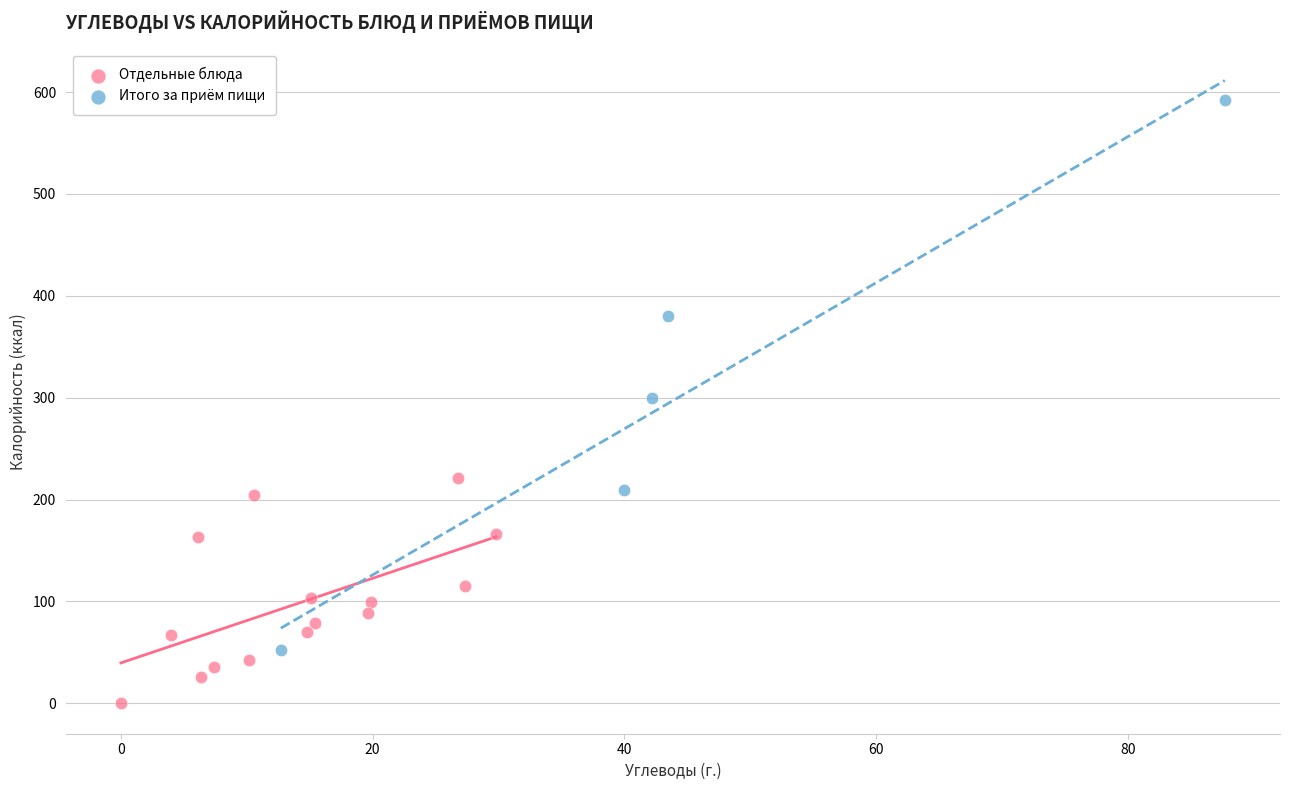

Which series reaches the maximum Y coordinate?

Итого за приём пищи